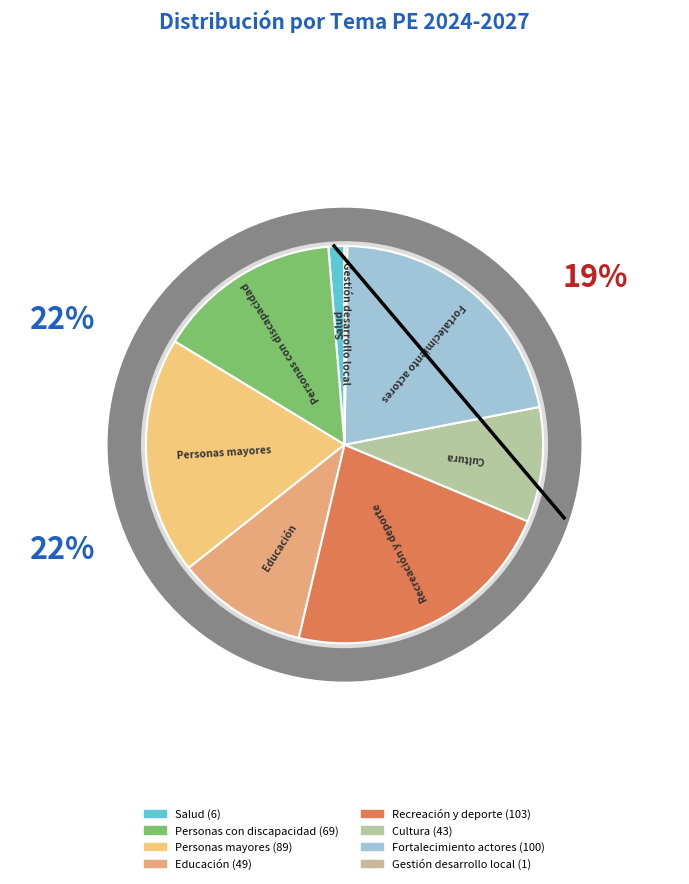

What percentage is NOT represented by Recreación y deporte?

77.6%